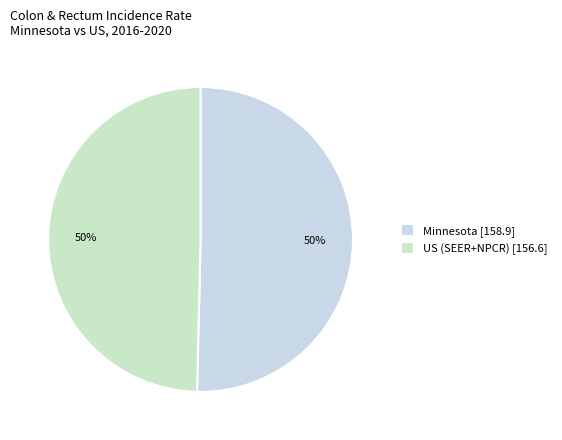

What is the change in value from Minnesota to US (SEER+NPCR)?

-2.3